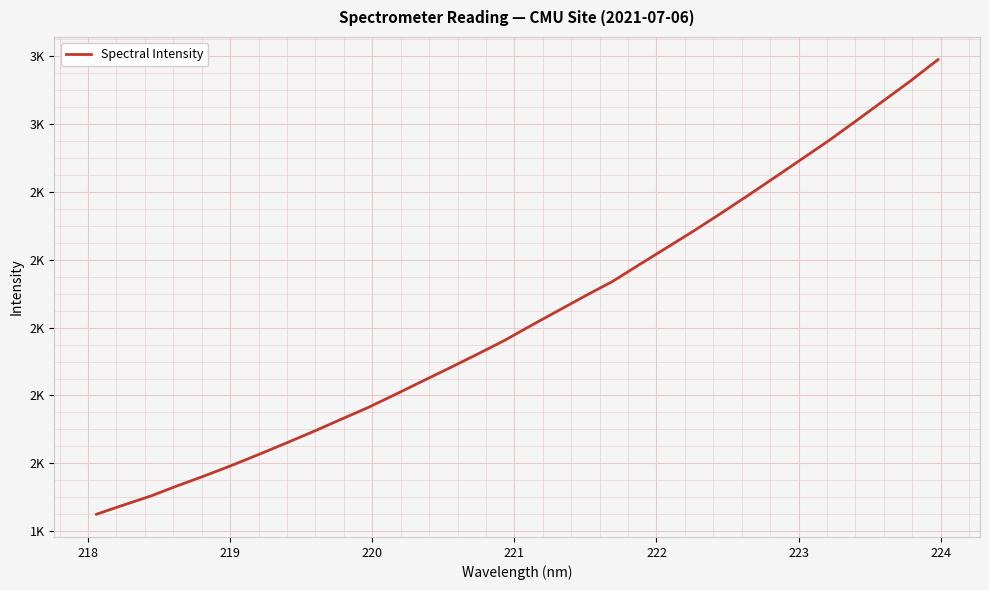

What is the difference between the maximum and minimum values?

1338.7